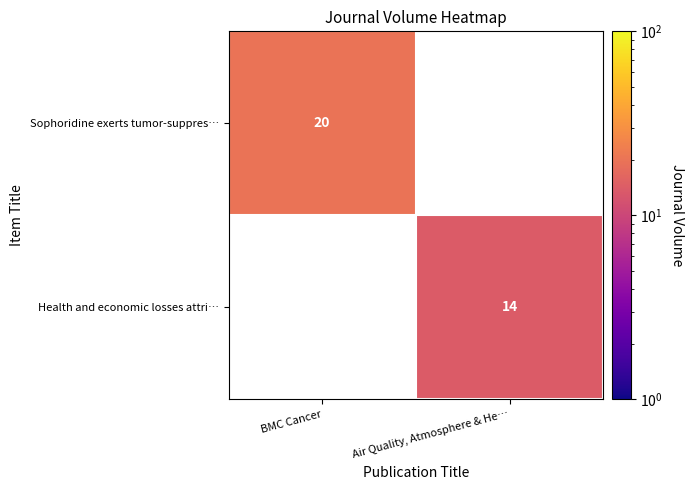

Is it true that Sophoridine exerts tumor-suppres… equals 34 at BMC Cancer?

False